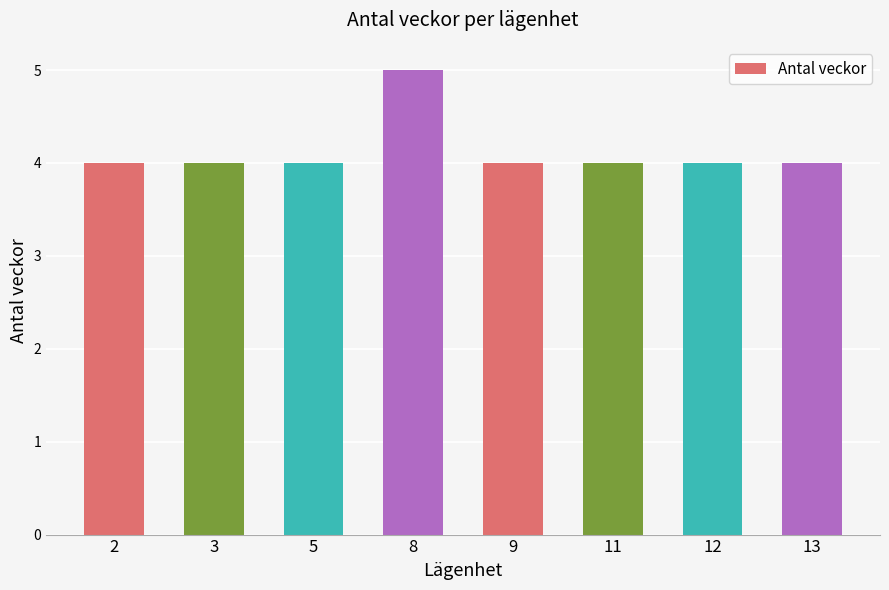

Reading left to right, what are all the values shown in this chart?

2=4	3=4	5=4	8=5	9=4	11=4	12=4	13=4